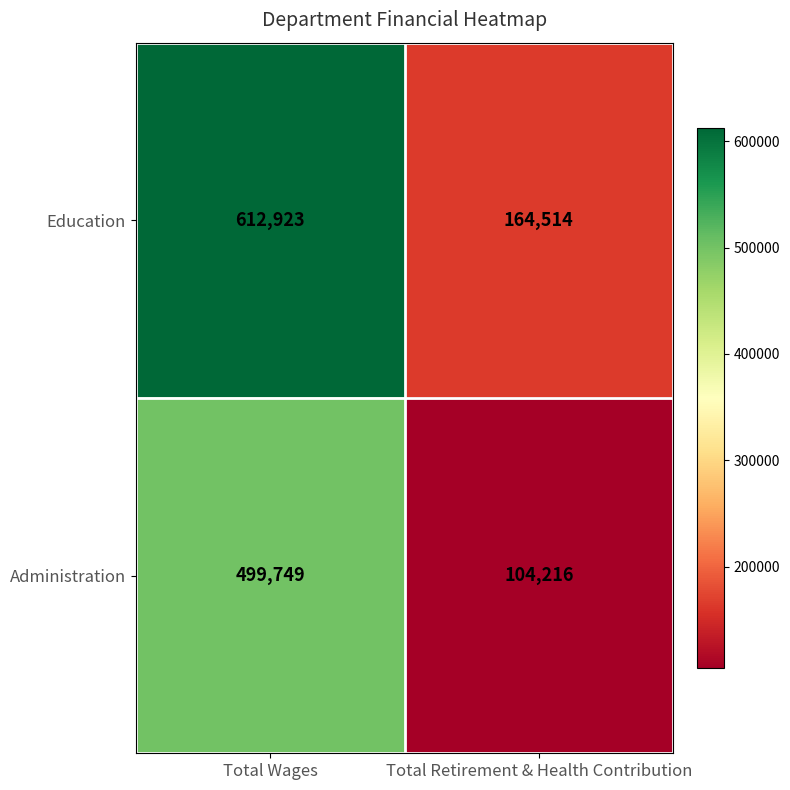

True or false: Education has a value of 329746 at Total Wages.

False